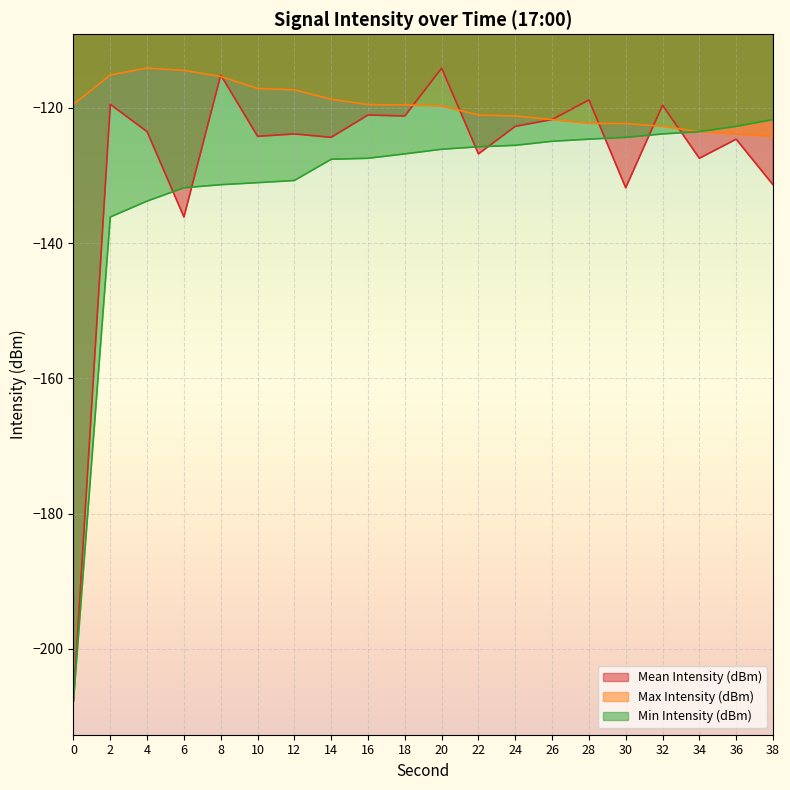

Reading left to right, list all the values displayed in this chart.

Mean Intensity (dBm): 0=-207.7	2=-119.5	4=-123.5	6=-136.1	8=-115.1	10=-124.2	12=-123.8	14=-124.3	16=-121.0	18=-121.2	20=-114.1	22=-126.8	24=-122.7	26=-121.7	28=-118.8	30=-131.8	32=-119.6	34=-127.4	36=-124.6	38=-131.4
Max Intensity (dBm): 0=-119.5	2=-115.1	4=-114.1	6=-114.5	8=-115.3	10=-117.1	12=-117.3	14=-118.7	16=-119.5	18=-119.6	20=-119.7	22=-121.0	24=-121.2	26=-121.7	28=-122.3	30=-122.3	32=-122.7	34=-123.5	36=-123.8	38=-124.2
Min Intensity (dBm): 0=-207.7	2=-136.1	4=-133.8	6=-131.8	8=-131.4	10=-131.1	12=-130.7	14=-127.6	16=-127.4	18=-126.8	20=-126.1	22=-125.7	24=-125.5	26=-124.9	28=-124.6	30=-124.3	32=-123.8	34=-123.5	36=-122.7	38=-121.7